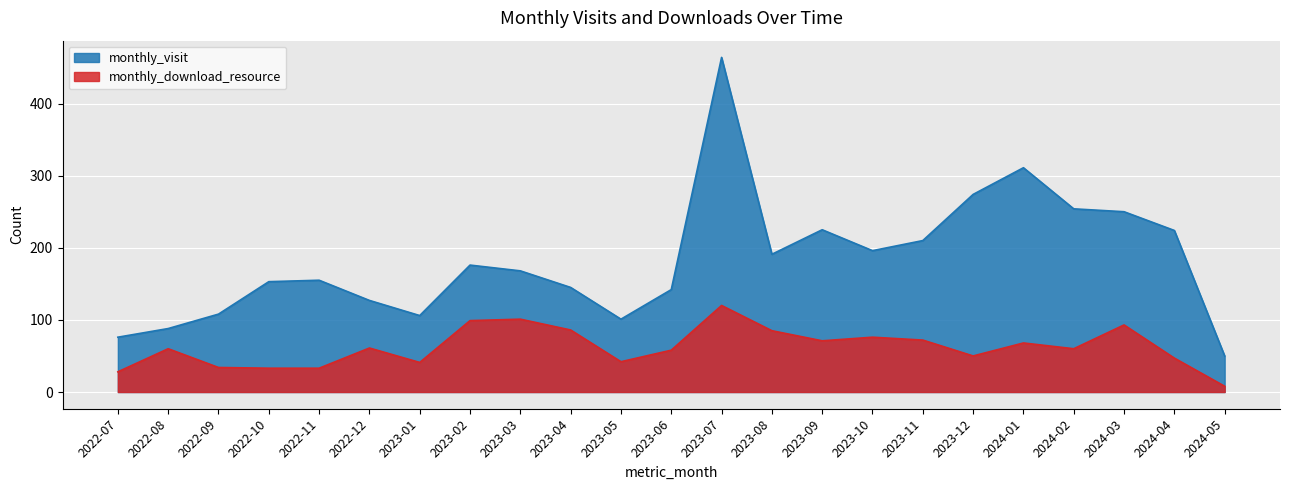

True or false: monthly_visit has a value of 421 at 2024-01.

False